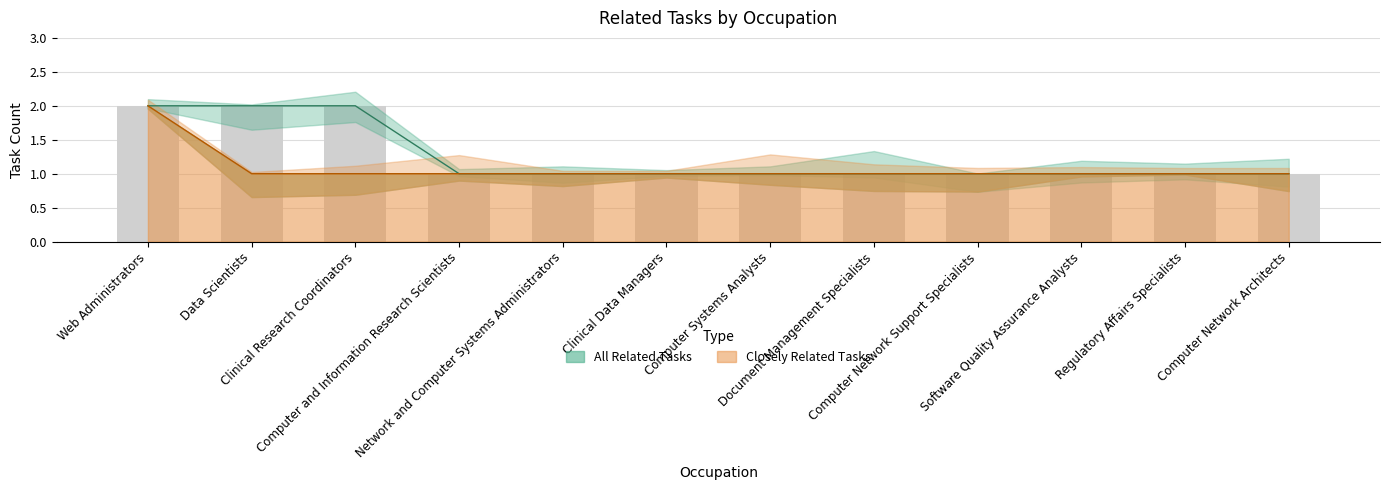

How many data points in Closely Related Tasks are above 1?

1